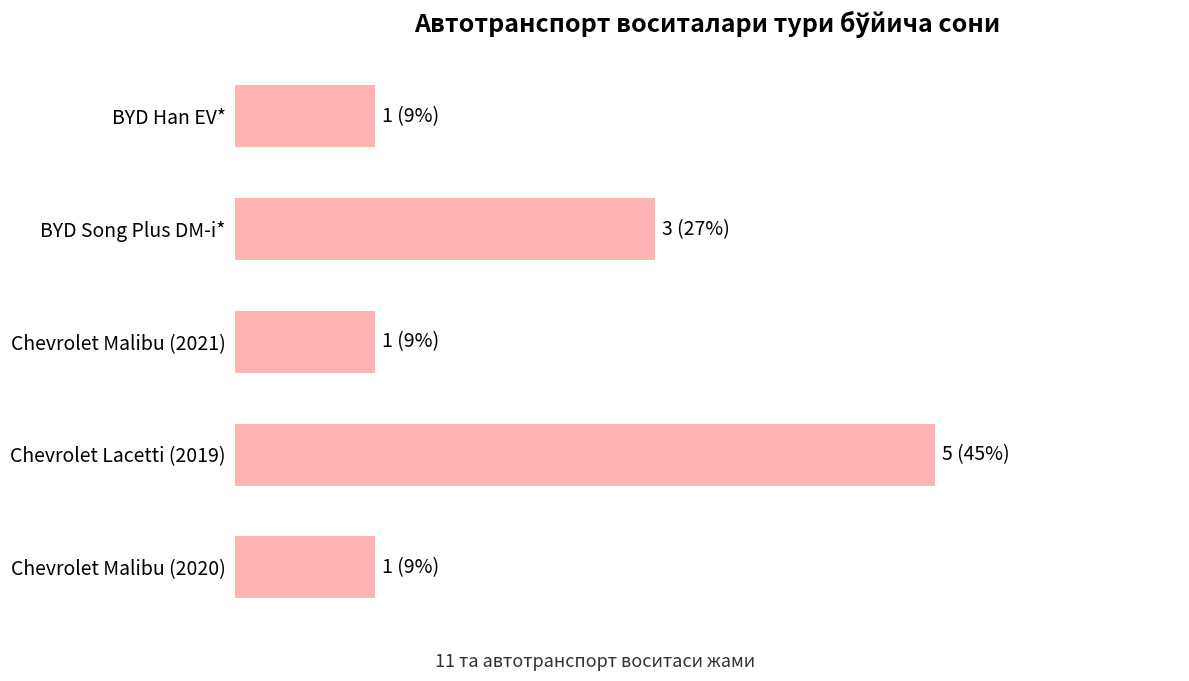

Does the chart contain any negative values?

No